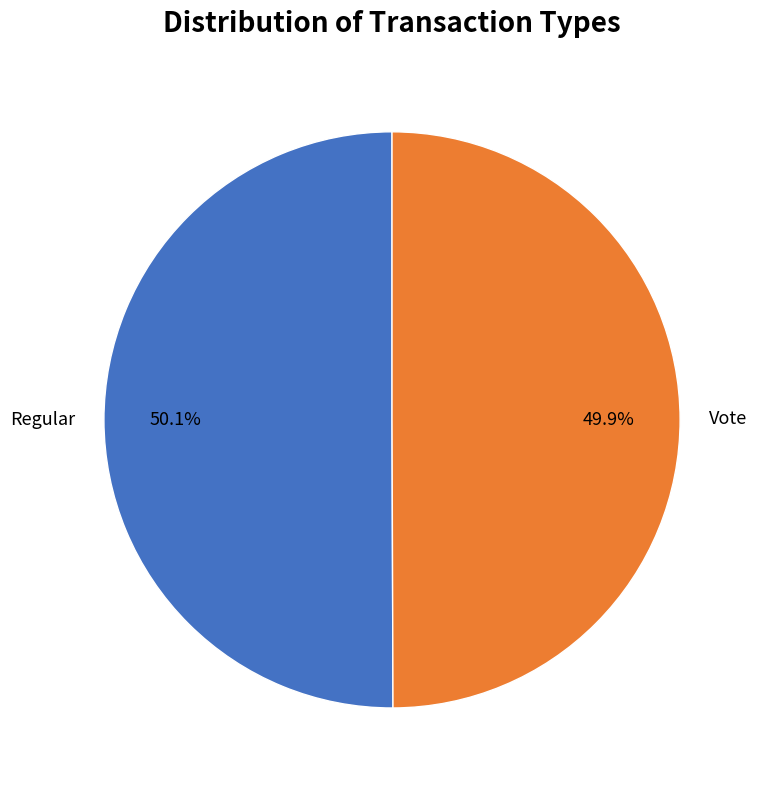

True or false: Vote accounts for 43% of the total.

False